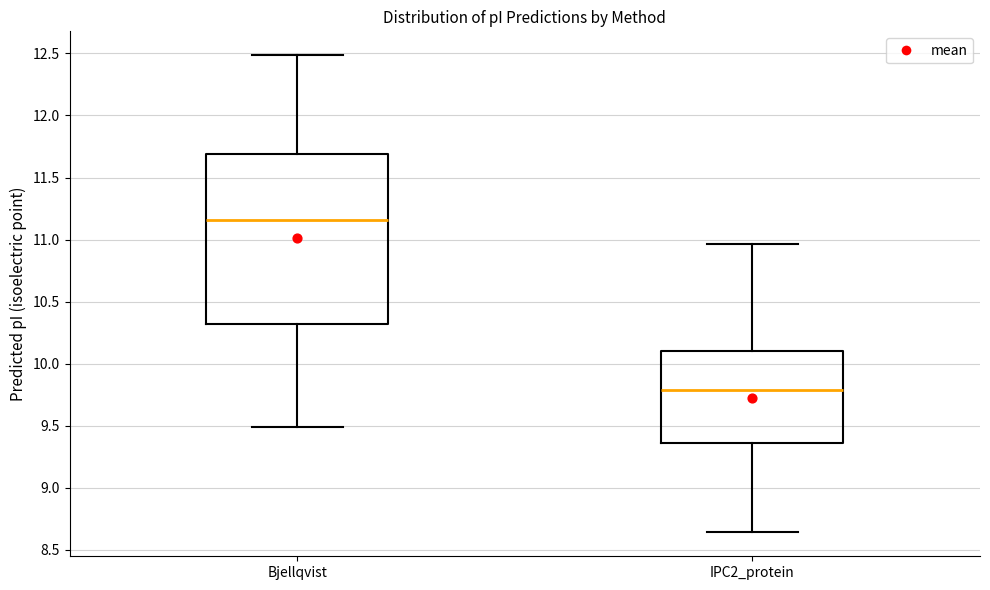

Where is the lower edge of the box for IPC2_protein on the y-axis? The values are not printed on the chart, so give them approximately, as read against the axis.

9.35